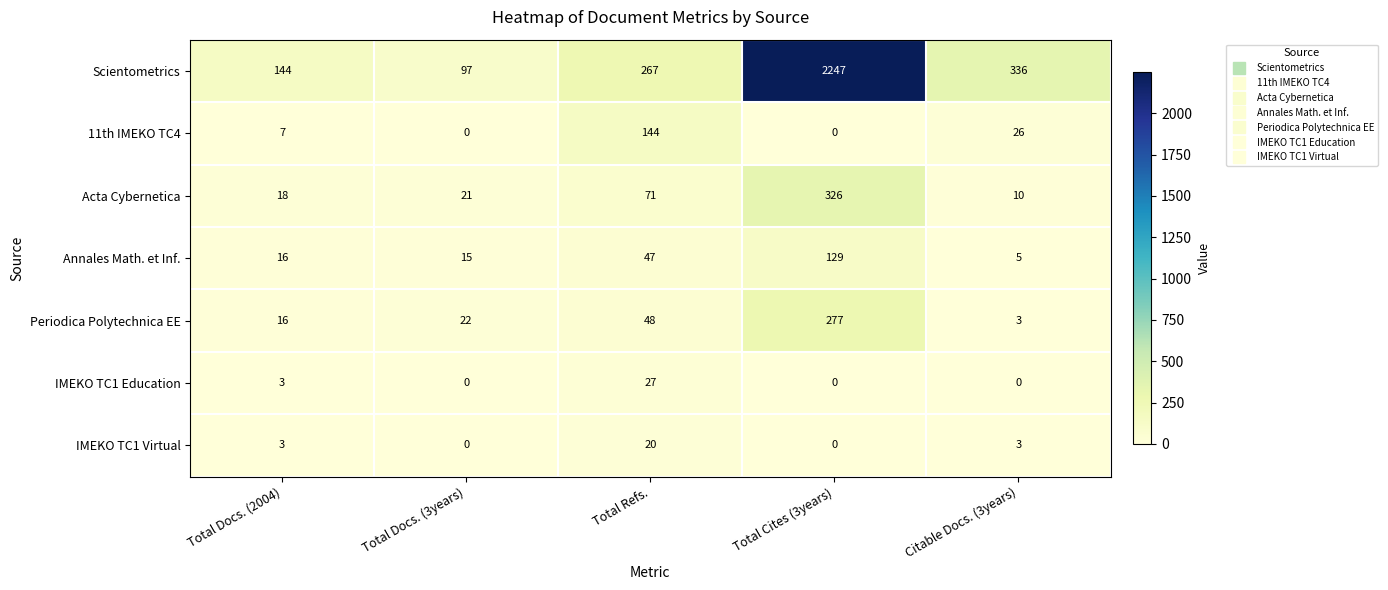

What is the difference between the highest and lowest values at Citable Docs. (3years)?

336